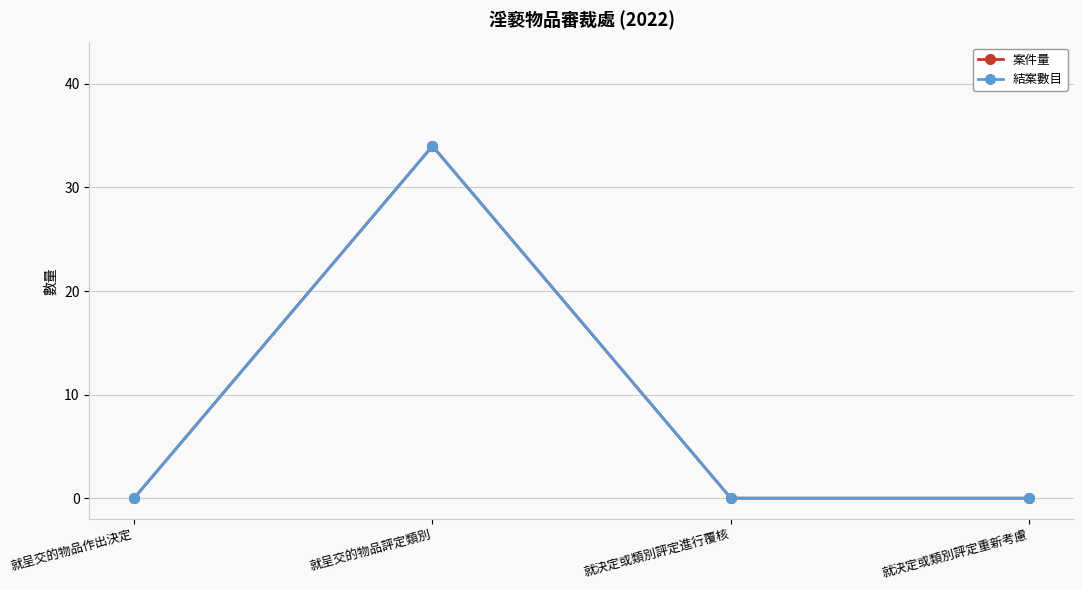

Is this an area chart (filled region under the line)?

No